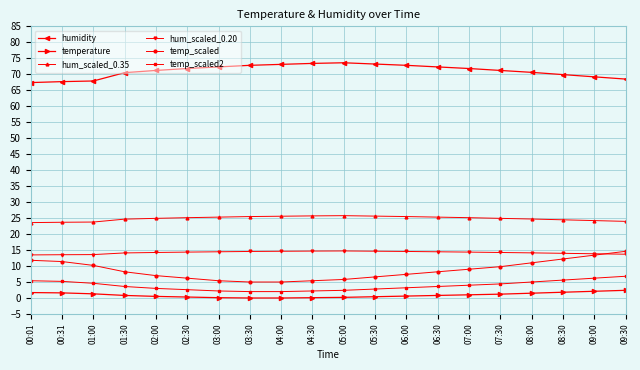

Is it true that temp_scaled equals 1.7 at 04:00?

False